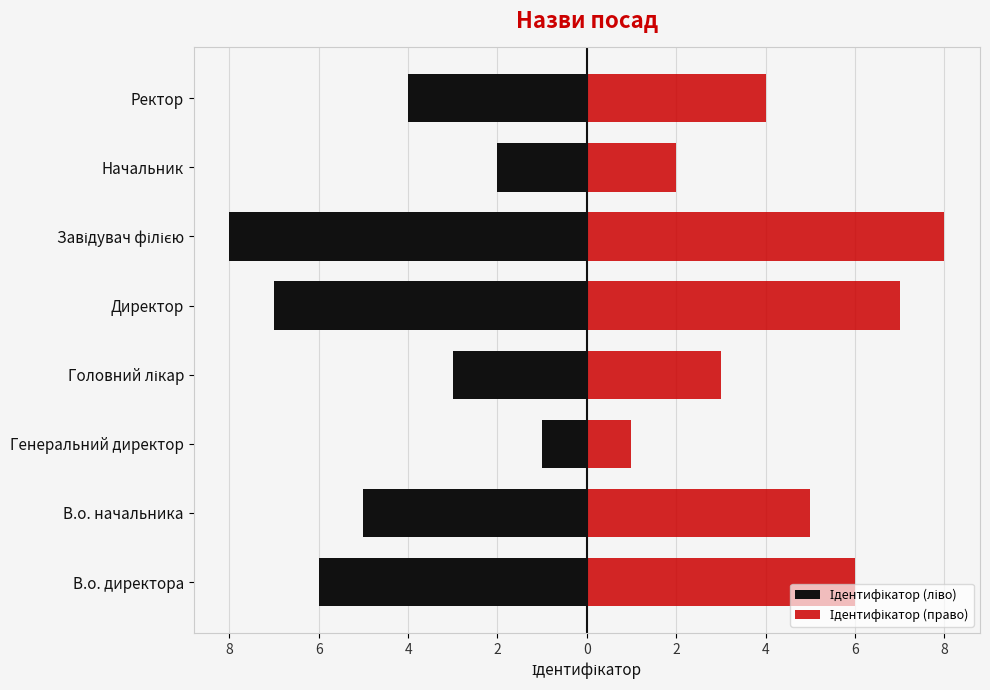

Are the bars grouped side by side (vs. stacked)?

Yes